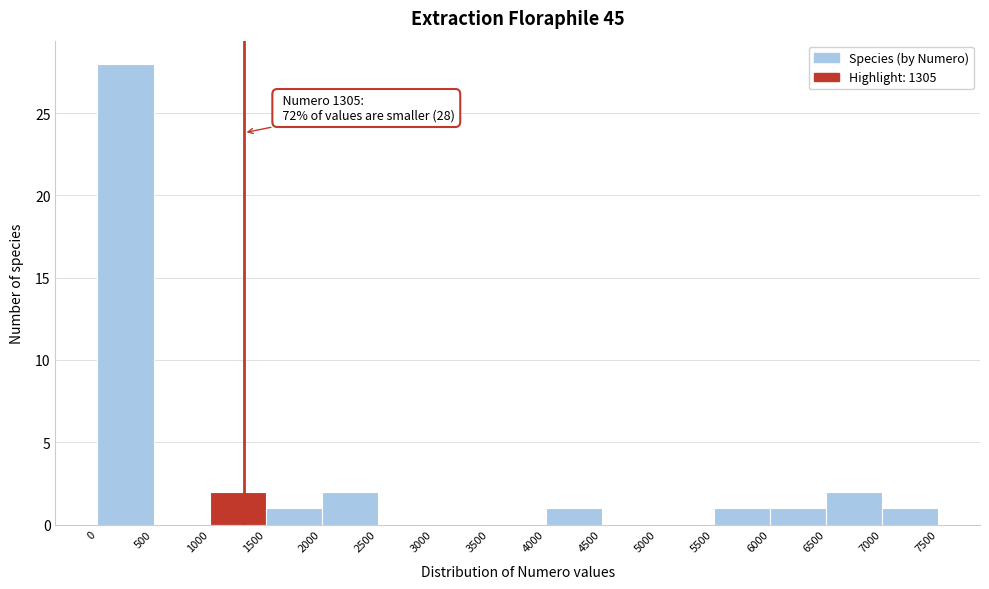

Which range on the x-axis has the tallest bar?

0 to 500